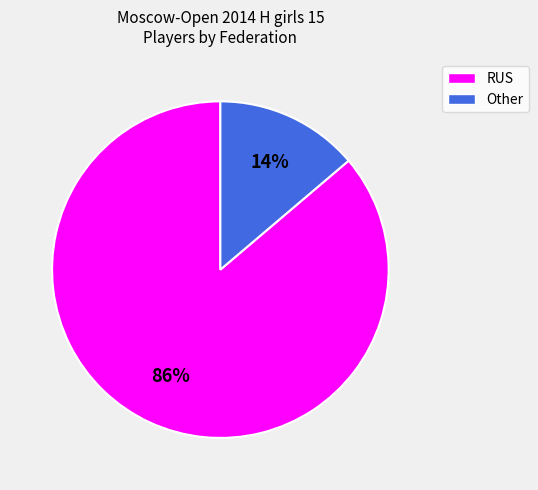

Count the number of slices in the pie.

2